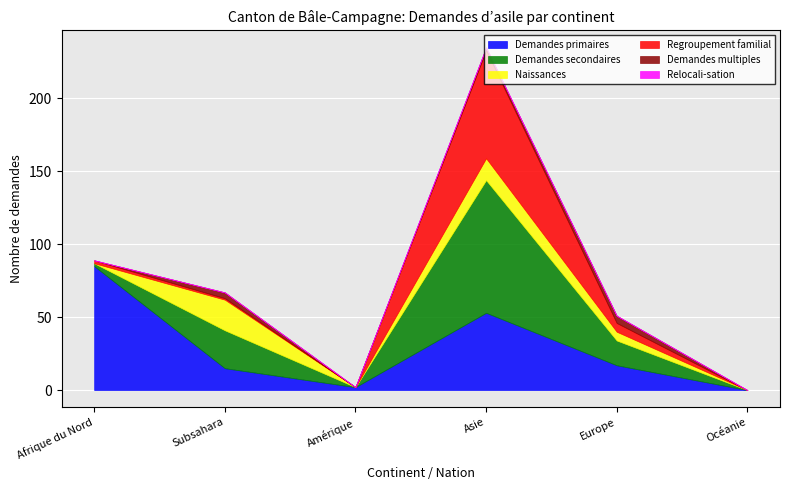

The Demandes primaires series shows 85 at Afrique du Nord. True or false?

True